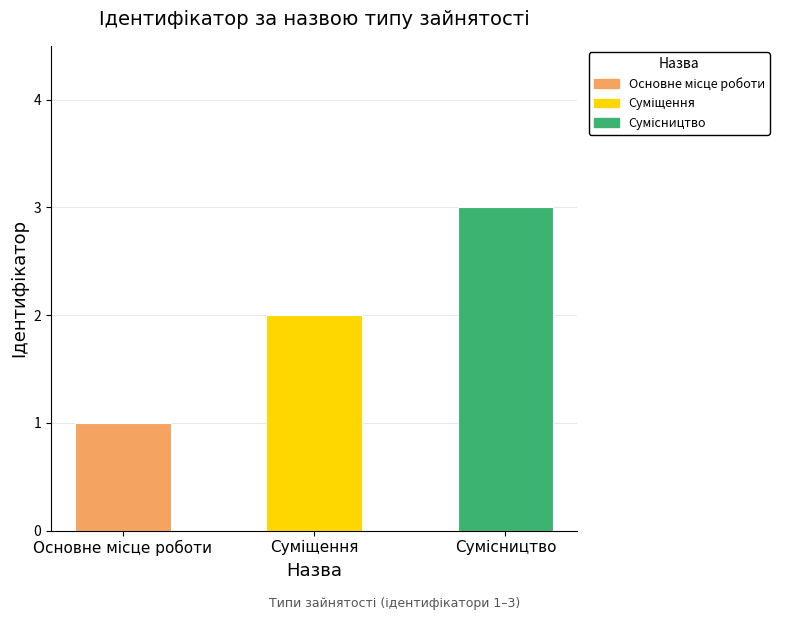

What is the sum of all values?

6